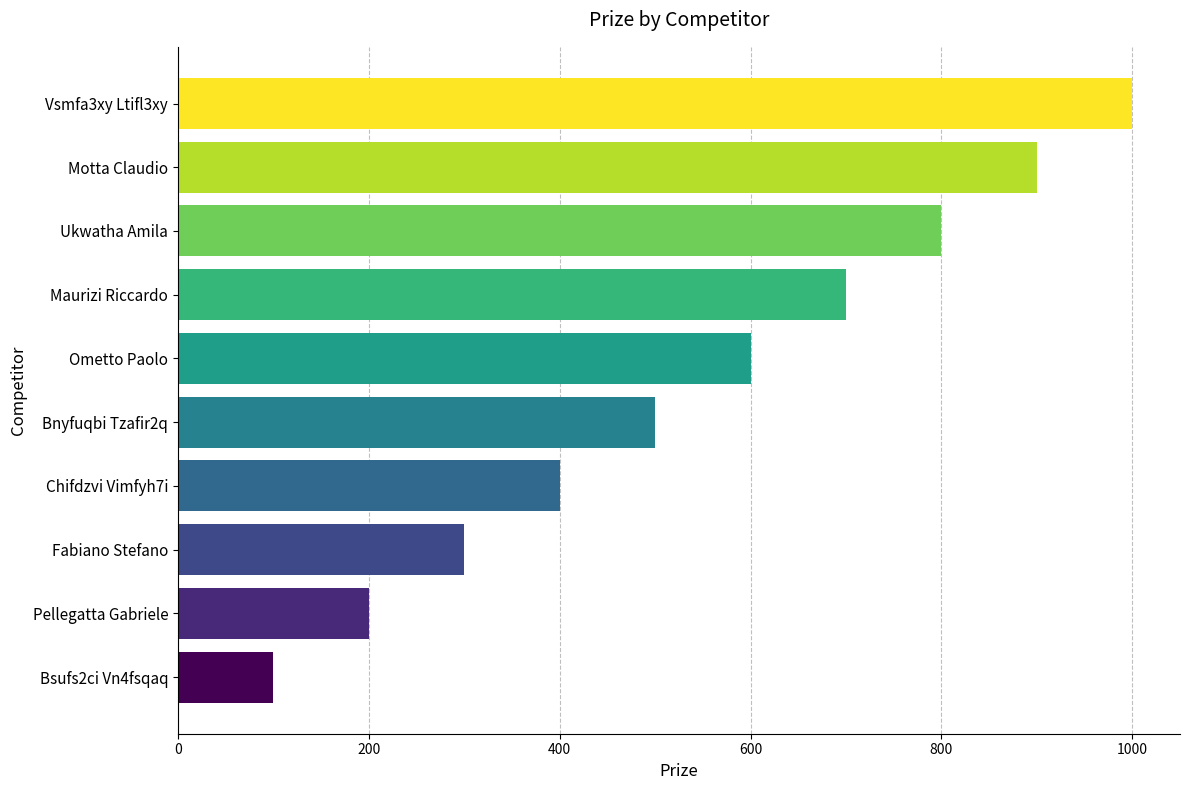

Is it true that the value at Chifdzvi Vimfyh7i is 400?

True